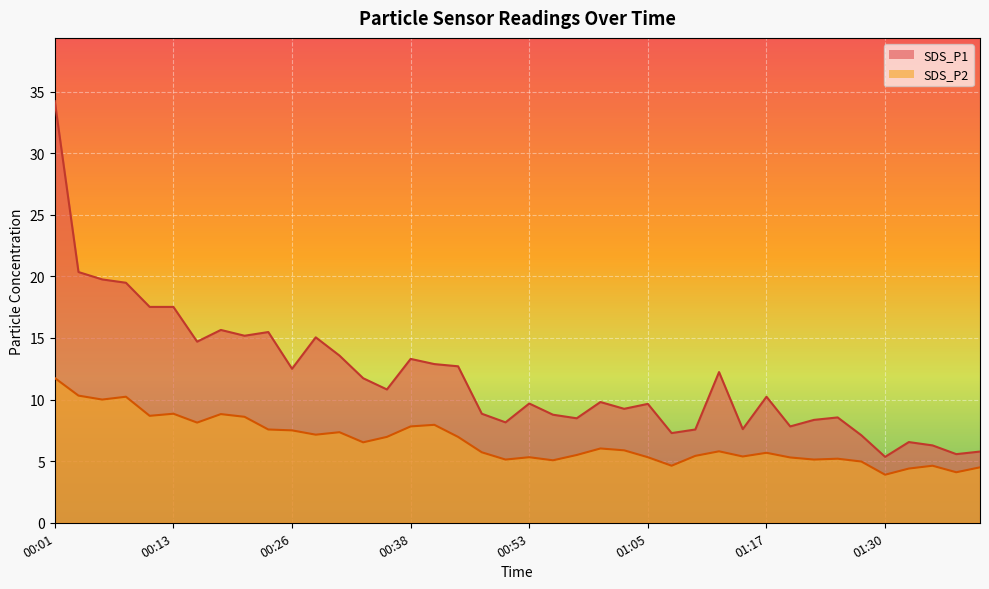

What is the total value across all series at 00:04?

30.7